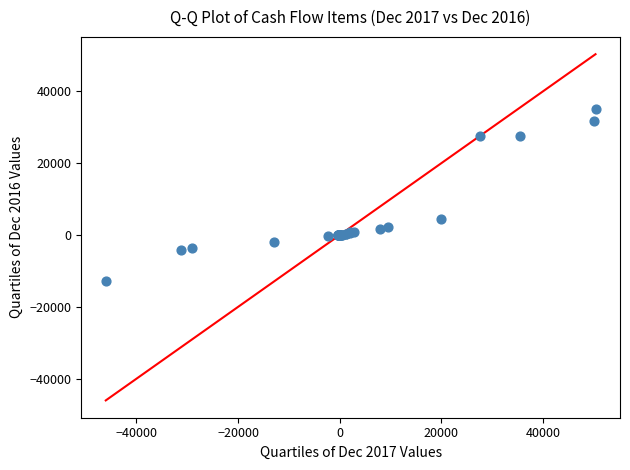

What Y value in the scatter plot is closest to 11177?

4396